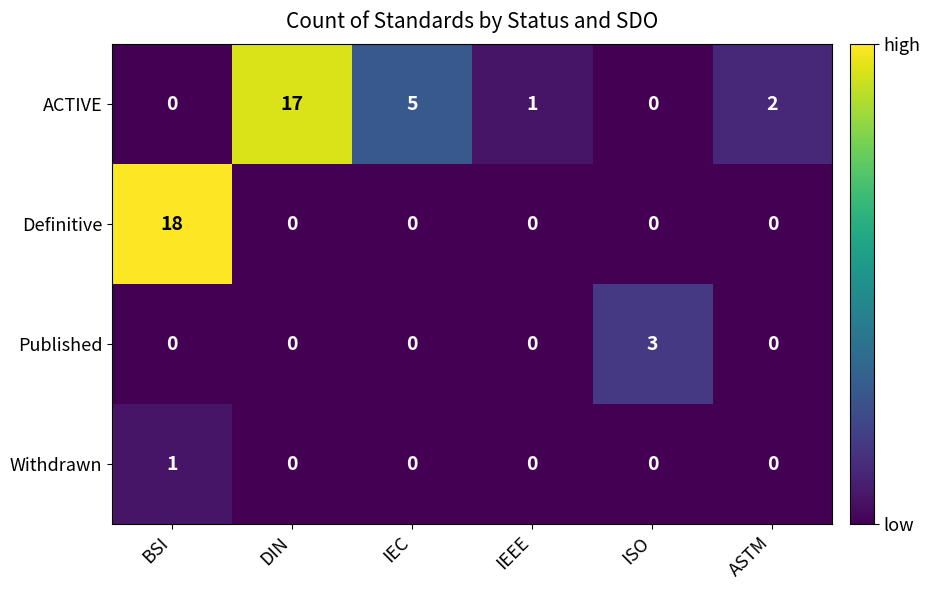

Which series changed the most between IEEE and ISO?

Published